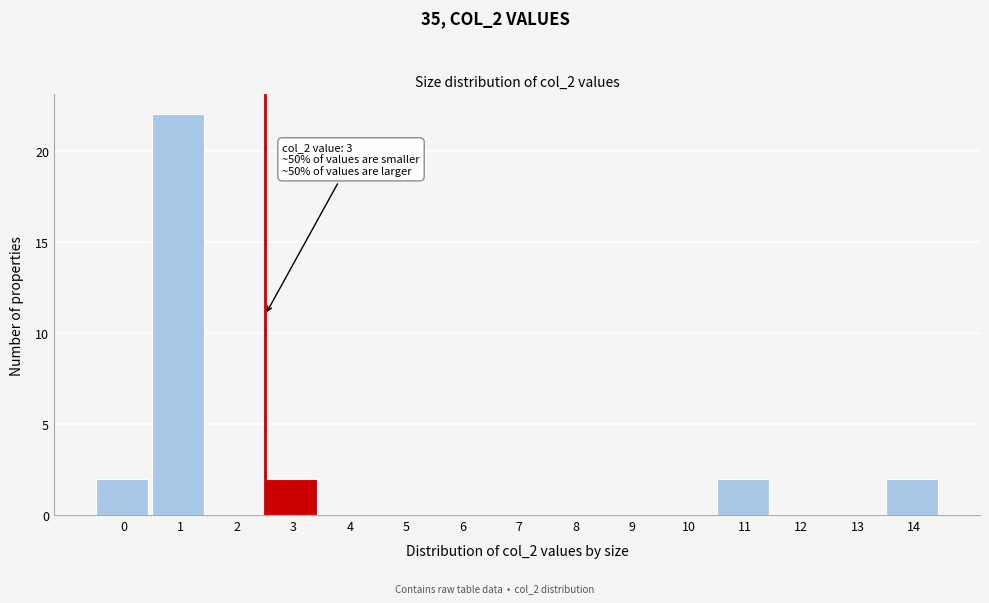

Reading left to right, transcribe all the data shown in this chart.

0=2	1=22	2=0	3=2	4=0	5=0	6=0	7=0	8=0	9=0	10=0	11=2	12=0	13=0	14=2